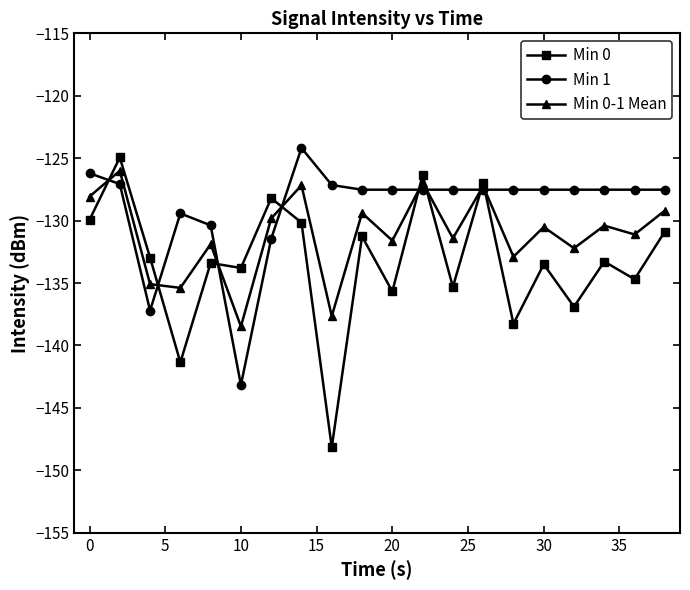

What is the sum of all Min 1 values?

-2579.0